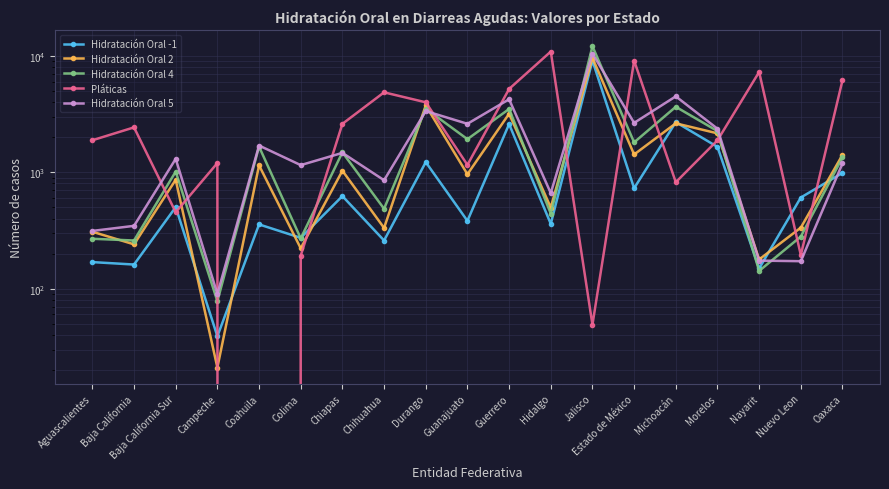

What position from the right is Colima?

14